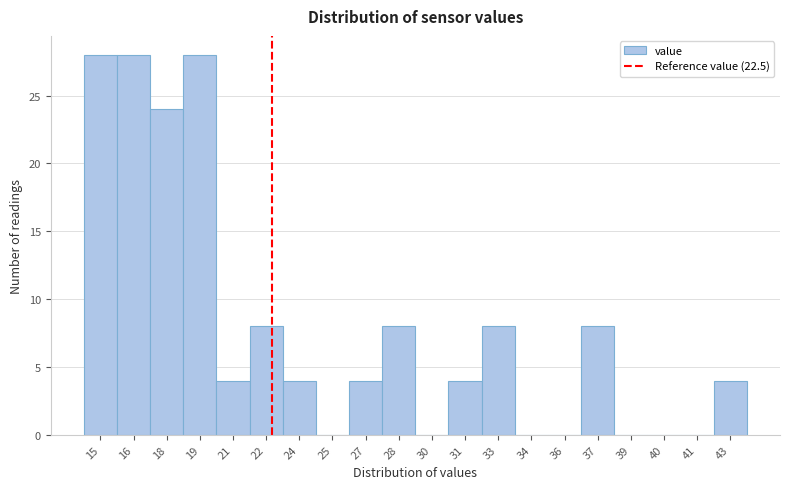

Reading left to right, what are all the values shown in this chart?

15=28	16=28	18=24	19=28	21=4	22=8	24=4	25=0	27=4	28=8	30=0	31=4	33=8	34=0	36=0	37=8	39=0	40=0	41=0	43=4